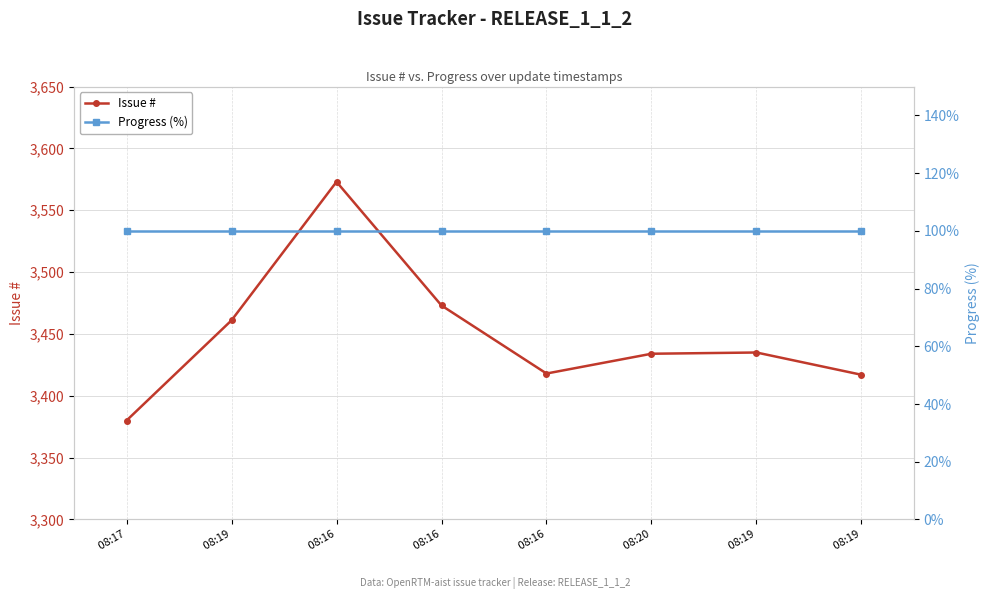

What is the difference between the maximum and minimum values in the Issue # series?

193